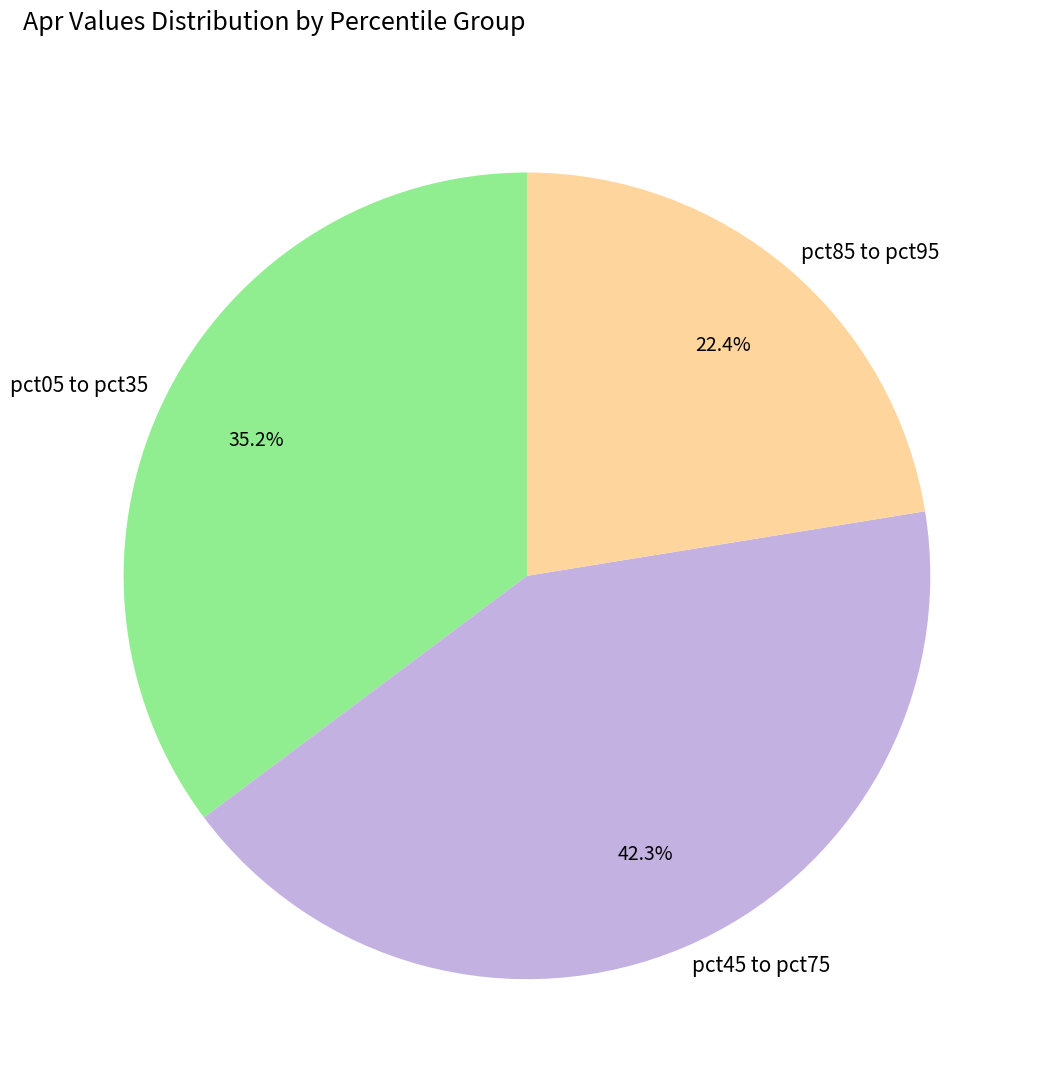

To the nearest percent, what is the difference between the largest and smallest slice percentages?

20%